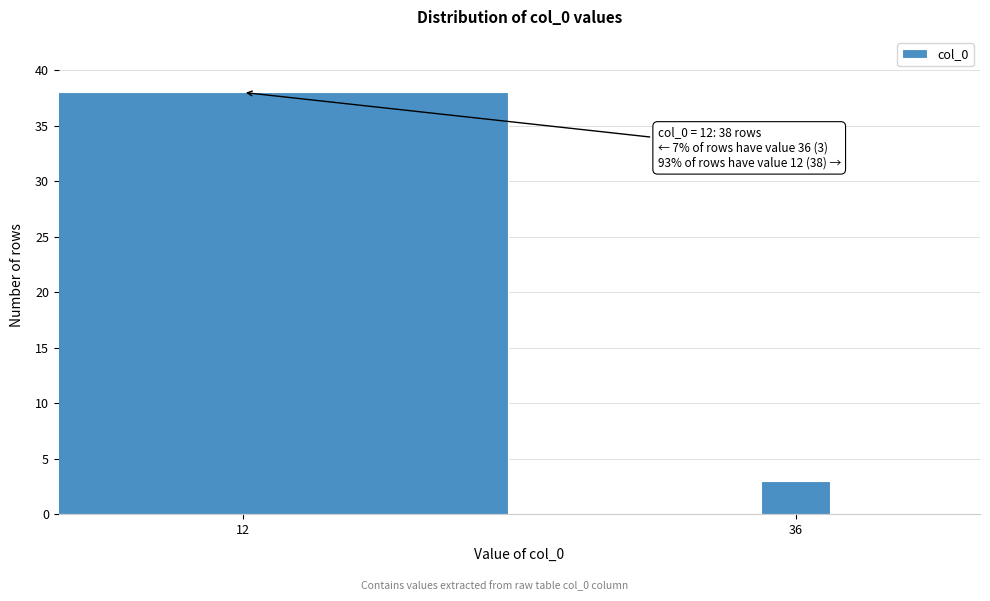

Reading right to left, list all the values displayed in this chart.

36=3	12=38